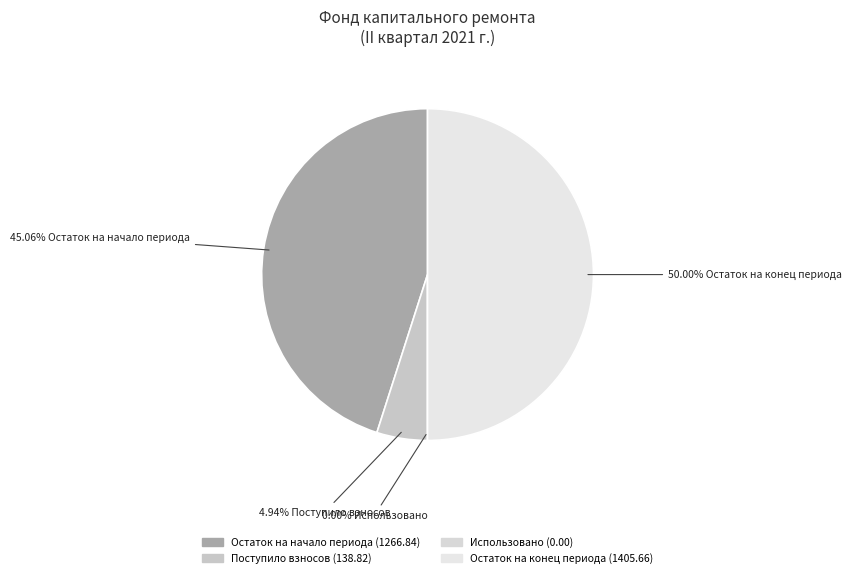

The Остаток на конец периода slice represents 50% of the pie. True or false?

True